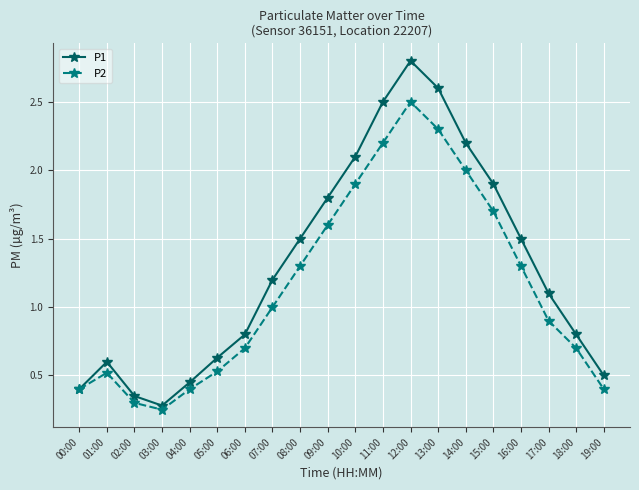

What is the sum of all P2 values?

22.9